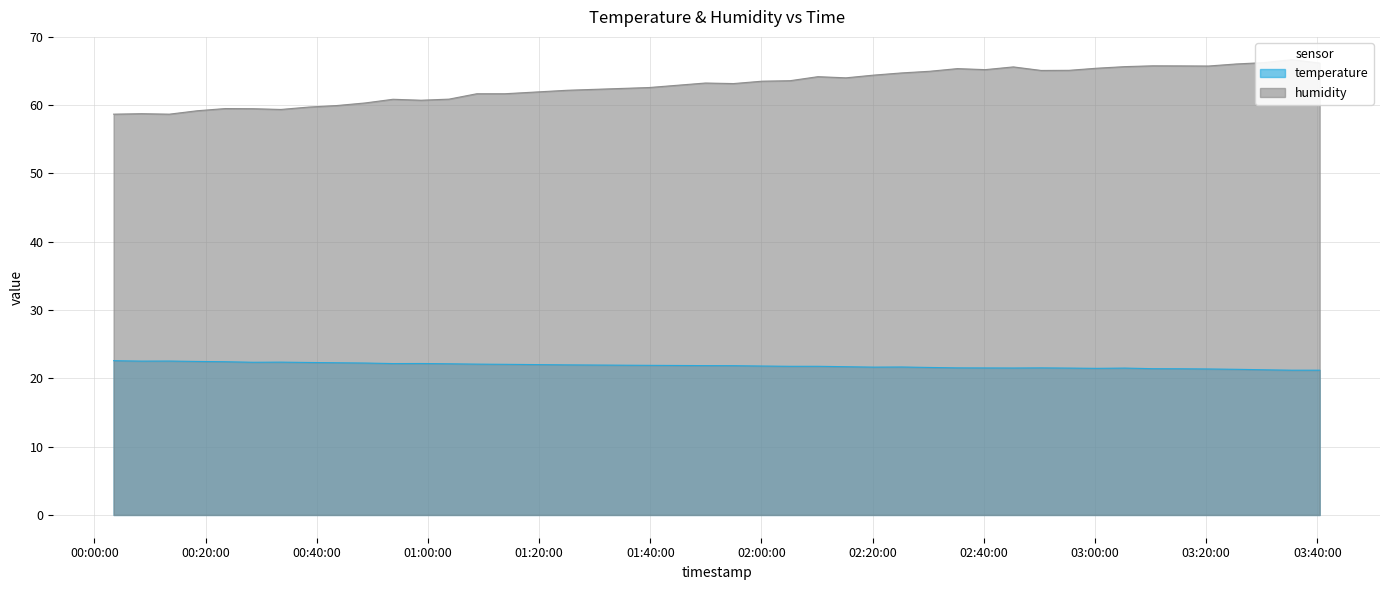

Which series has the widest spread of values?

humidity